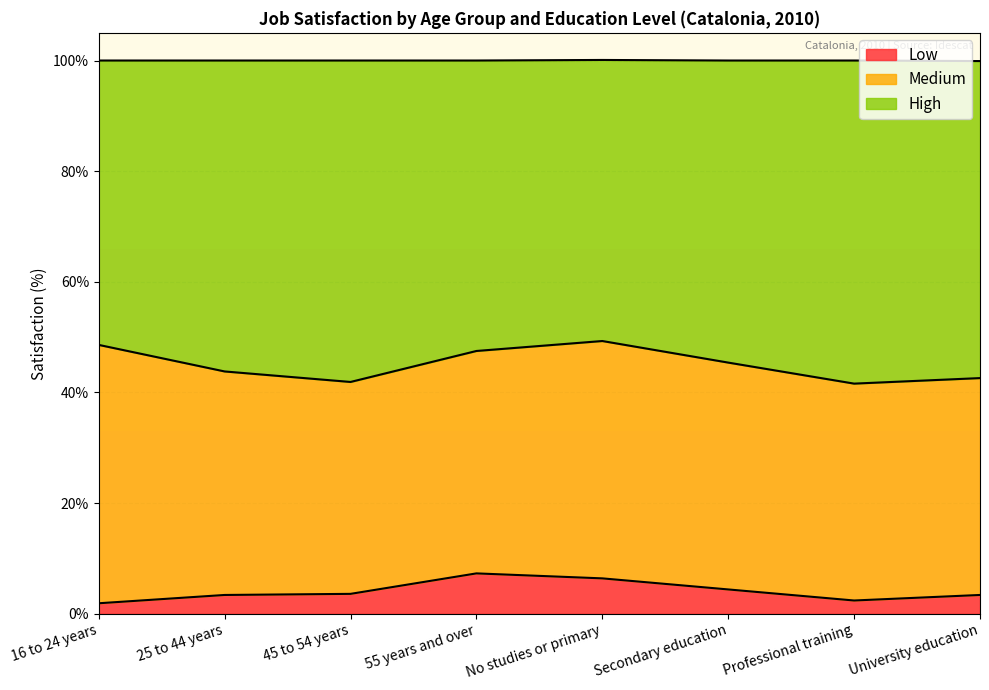

What are all the series names shown in the legend?

Low, Medium, High